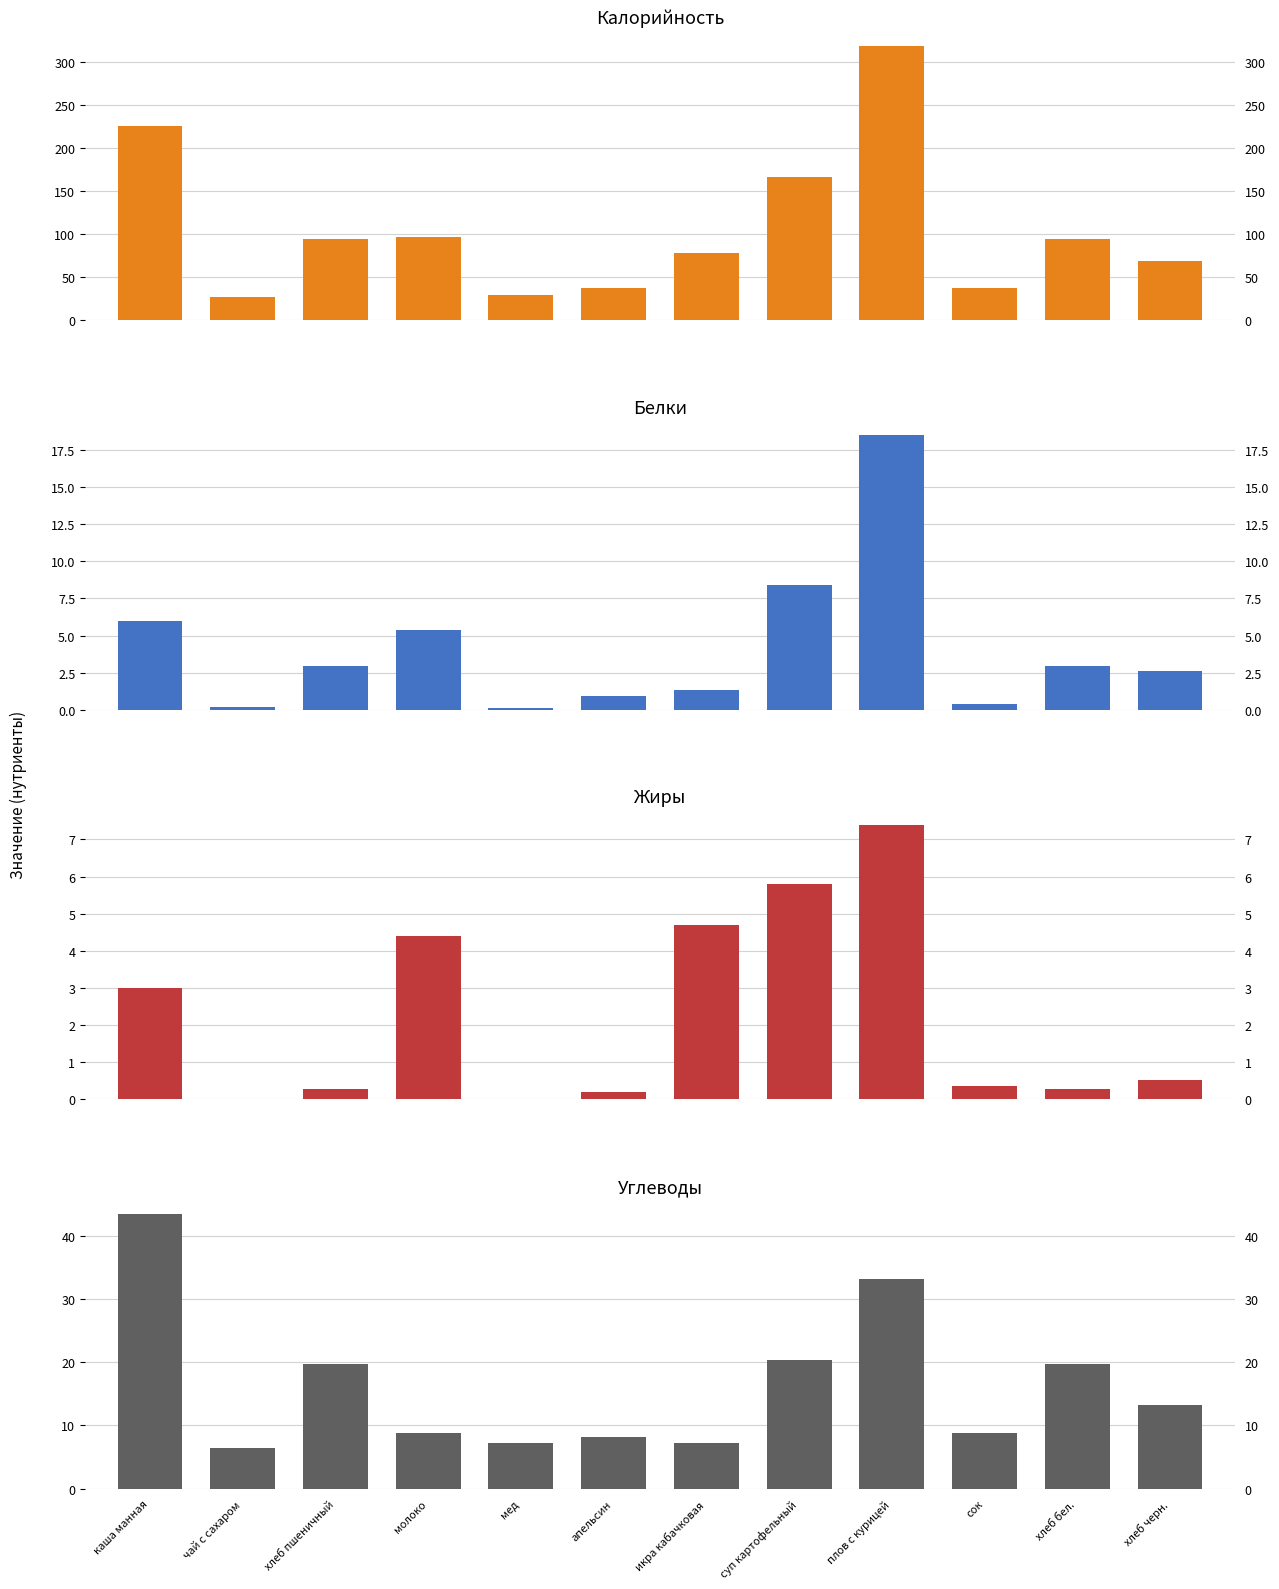

Is the value of Белки at плов с курицей greater than the value of Углеводы at молоко?

Yes